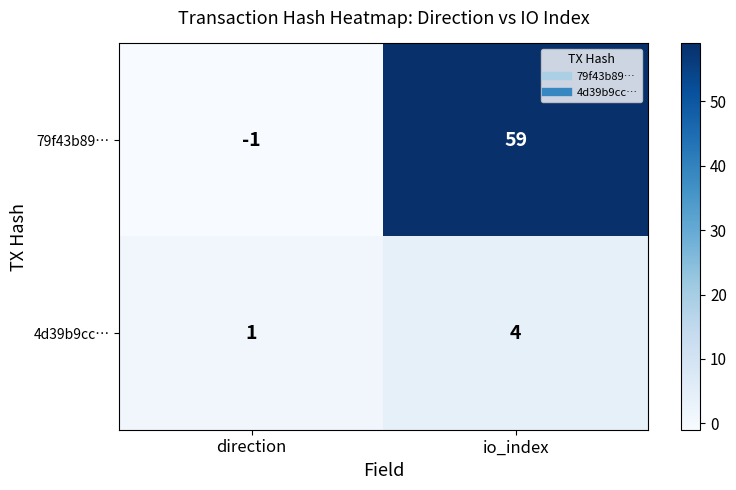

True or false: 79f43b89… has a value of -1 at direction.

True